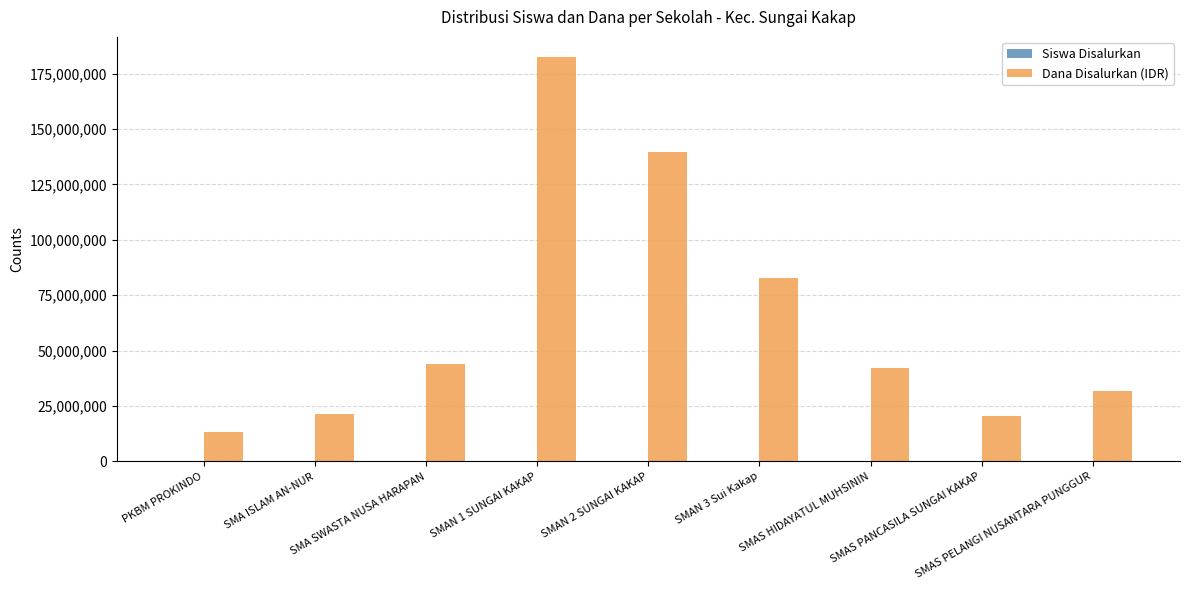

Which series has the largest total across all categories?

Dana Disalurkan (IDR)